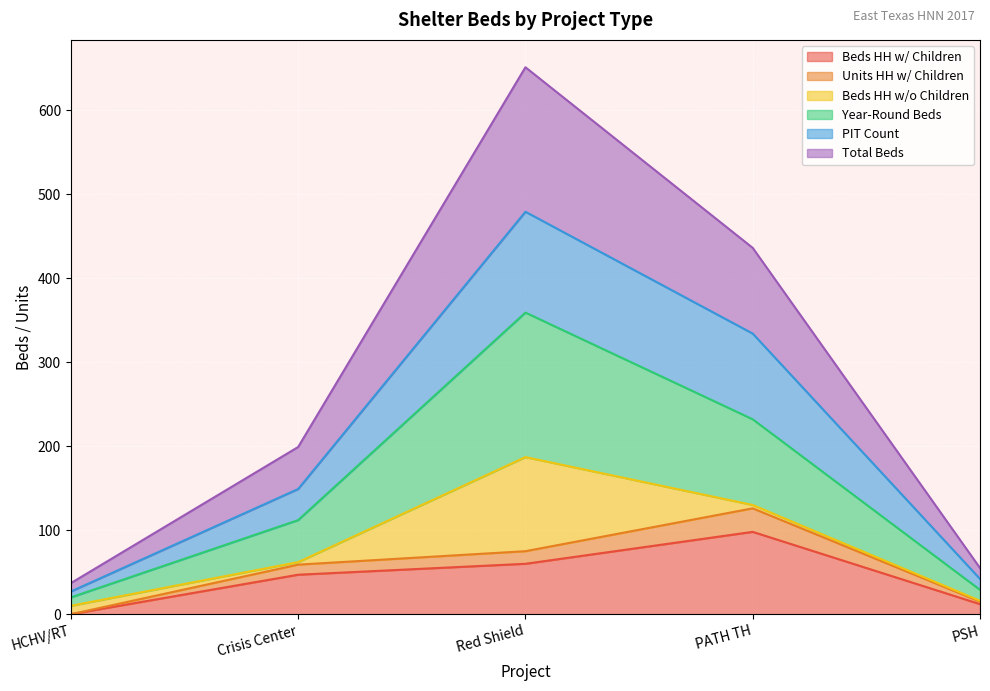

Which has a higher value, PATH TH or Red Shield?

PATH TH